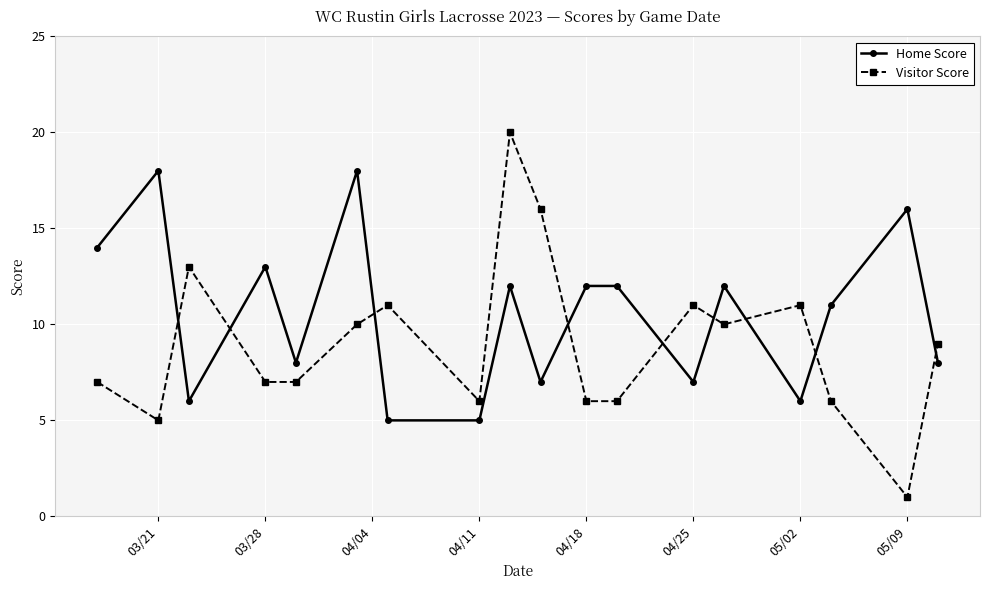

List the series in order of their peak value, highest first.

Visitor Score, Home Score